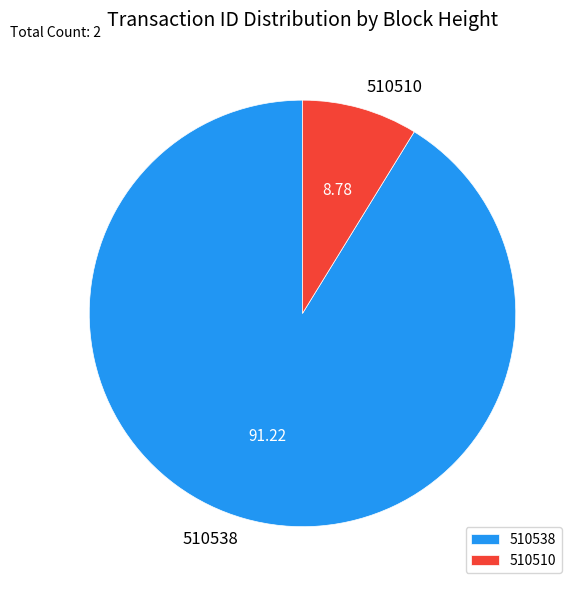

Does any single category account for the majority?

Yes